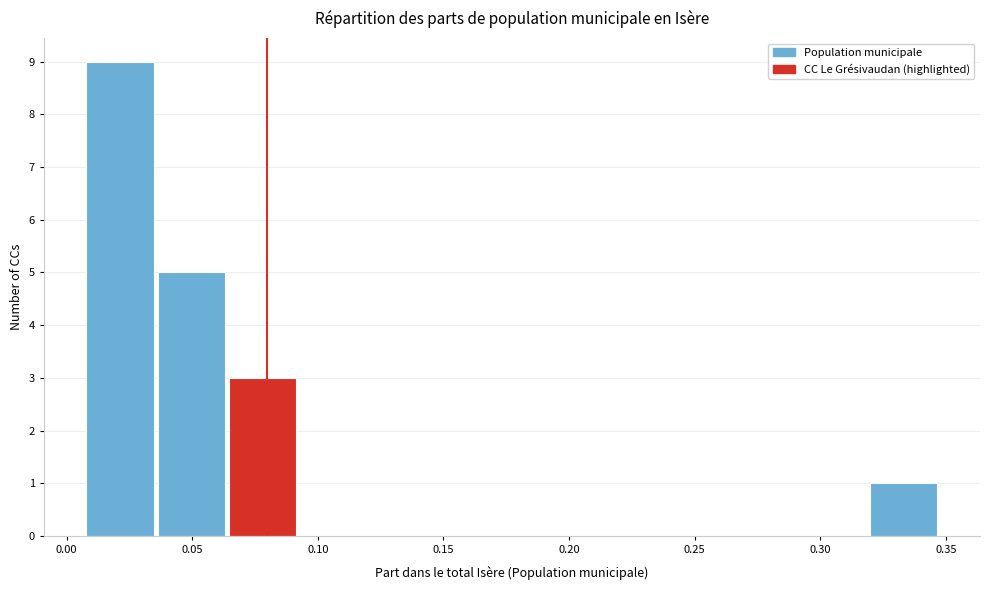

Reading left to right, list every bar in this chart as the range it spans on the x-axis followed by its height. Neither the bar edges nor the heights are printed on the chart, so give them approximately, as read against the axes.

0.010 to 0.035: 9
0.035 to 0.065: 5
0.065 to 0.095: 3
0.095 to 0.120: 0
0.120 to 0.150: 0
0.150 to 0.180: 0
0.180 to 0.205: 0
0.205 to 0.235: 0
0.235 to 0.265: 0
0.265 to 0.290: 0
0.290 to 0.320: 0
0.320 to 0.350: 1